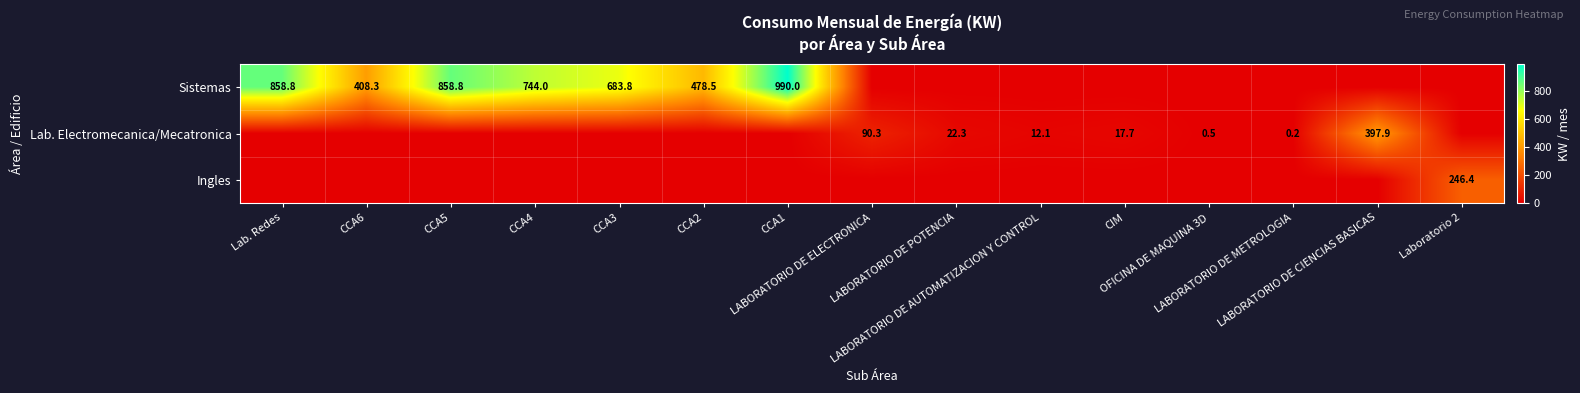

At LABORATORIO DE POTENCIA, list the series in order from smallest to largest.

Sistemas, Ingles, Lab. Electromecanica/Mecatronica